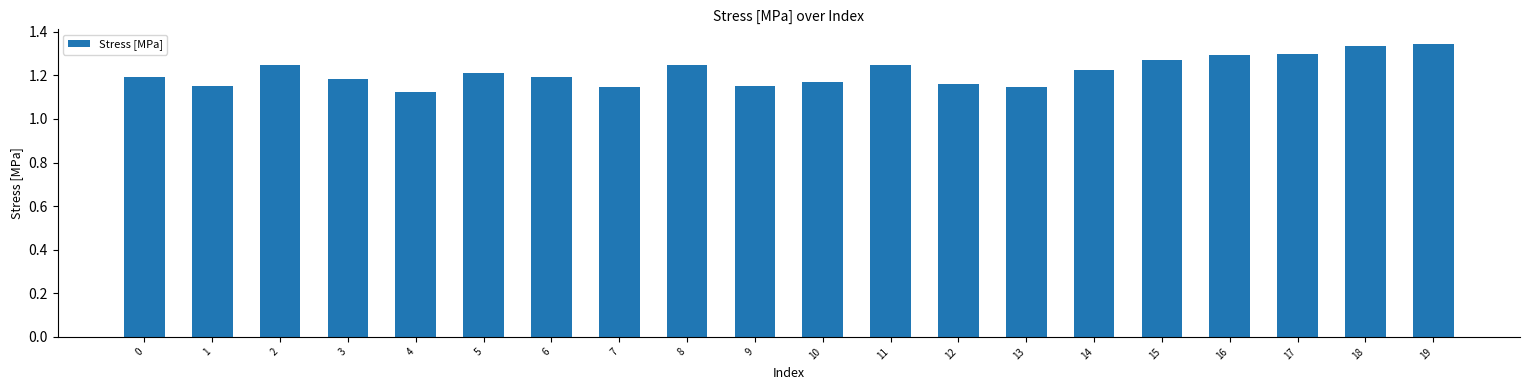

What is the sum of all values?

24.3